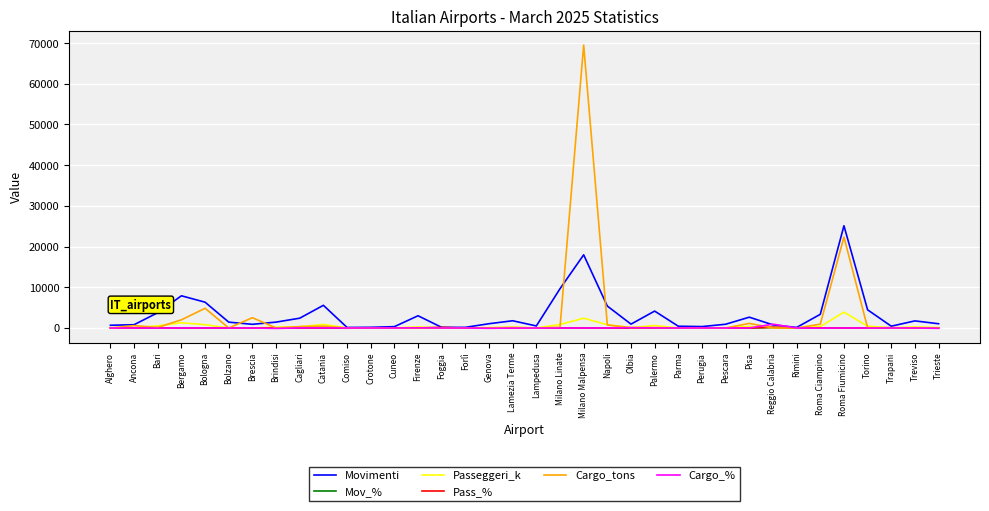

What is the sum of all Movimenti values?

118078.0